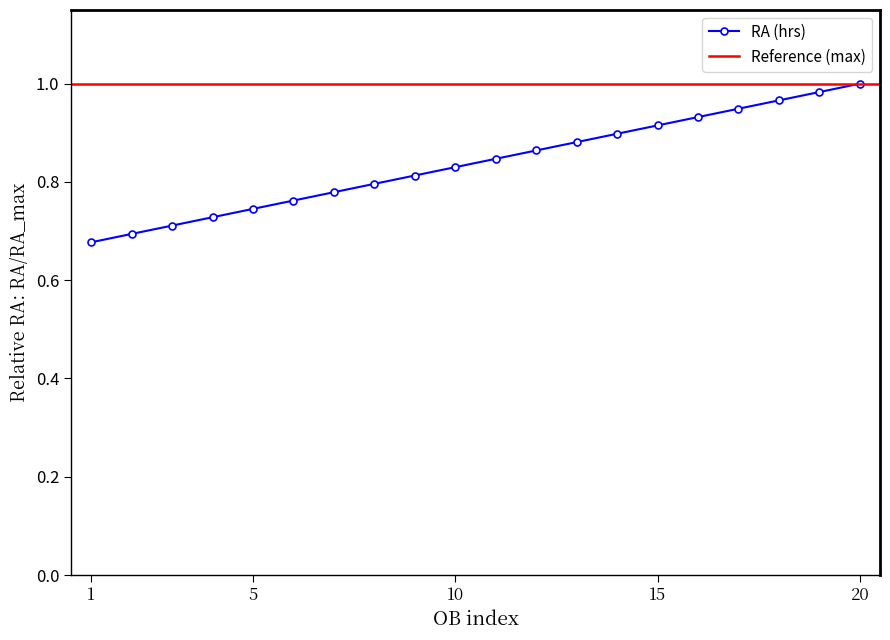

True or false: the data has more than 0 interior local peaks.

False